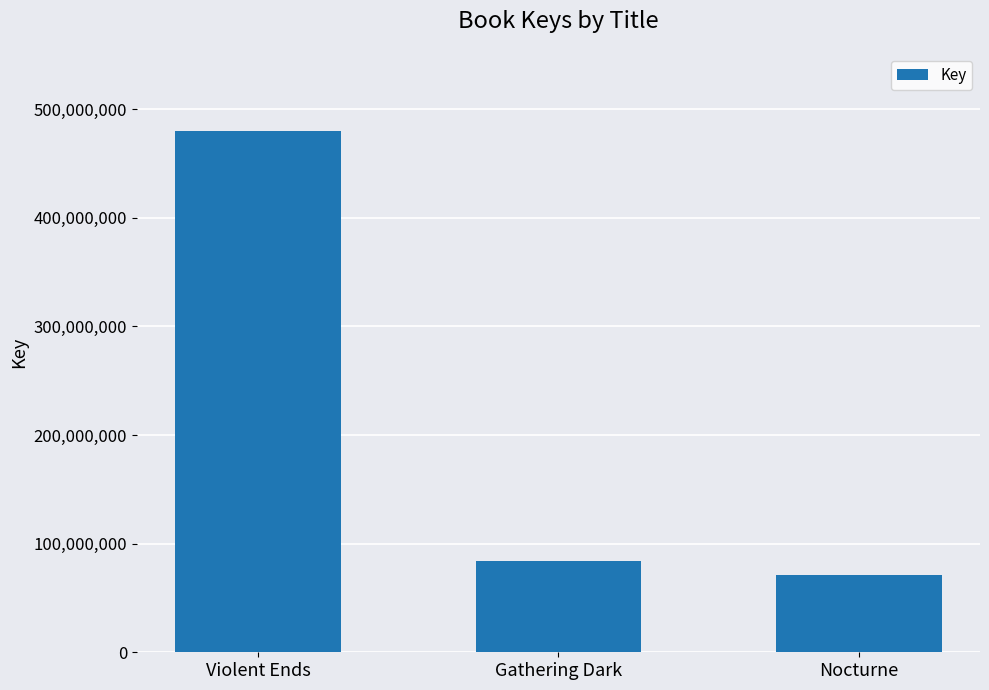

List the labels in order of value, largest first.

Violent Ends, Gathering Dark, Nocturne